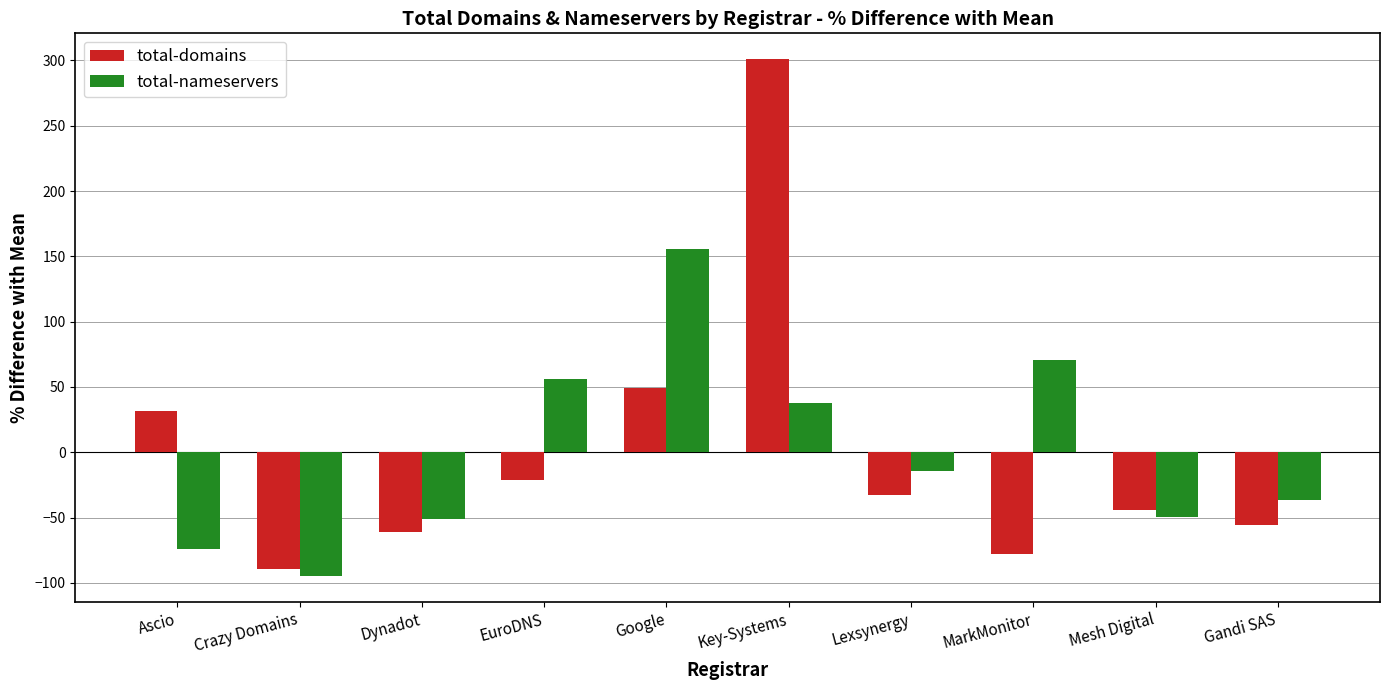

What is the maximum value for total-domains?

300.9